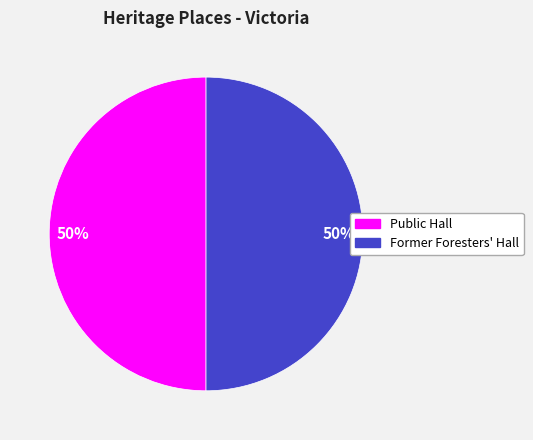

True or false: Former Foresters' Hall accounts for 50% of the total.

True